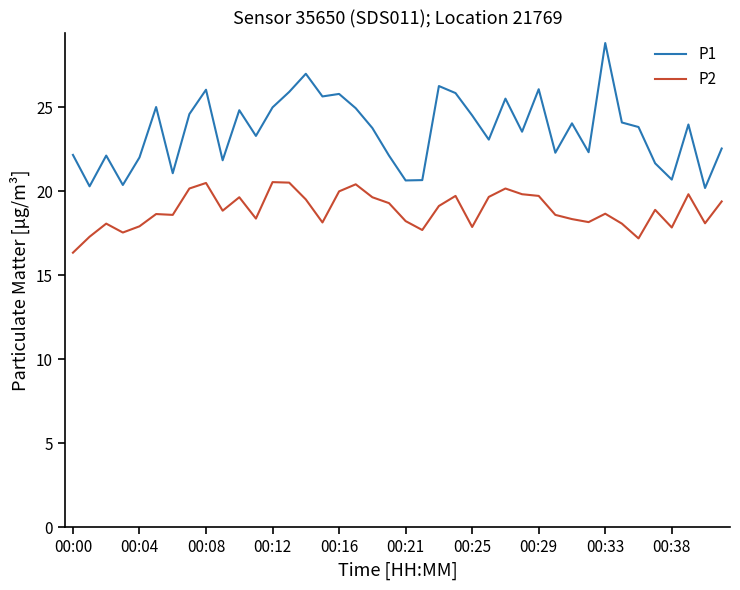

What are all the series names shown in the legend?

P1, P2